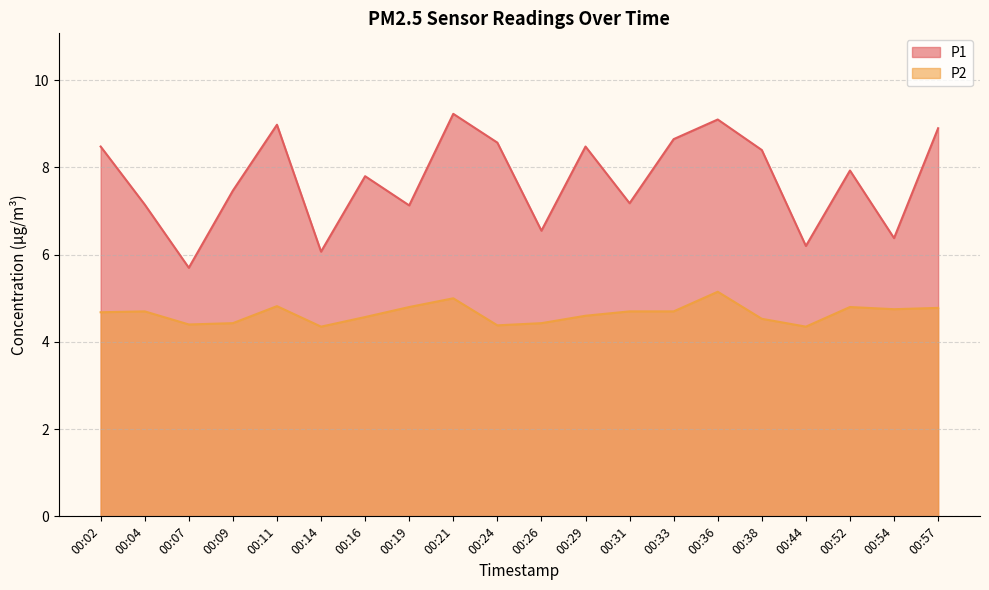

At which label is P2 closest to 4?

00:14